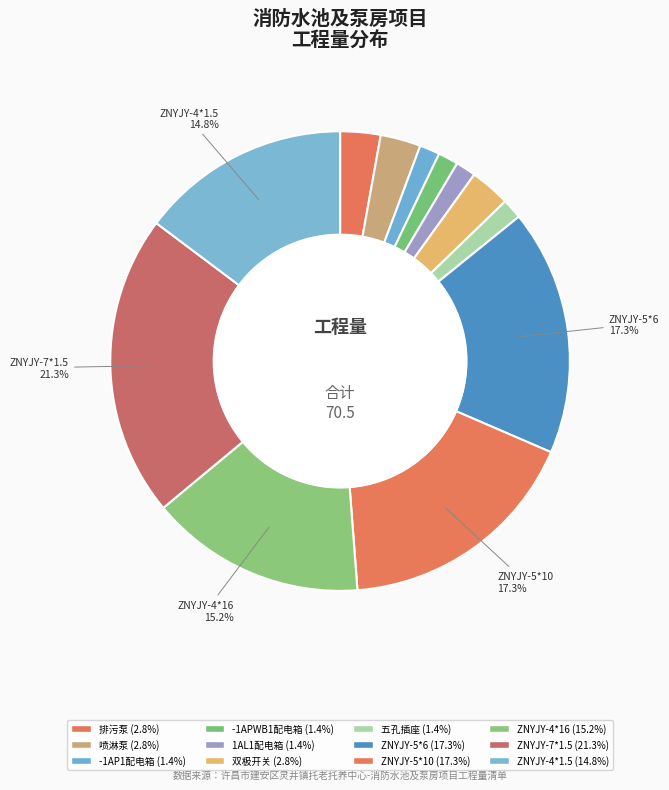

Does any single category account for the majority?

No